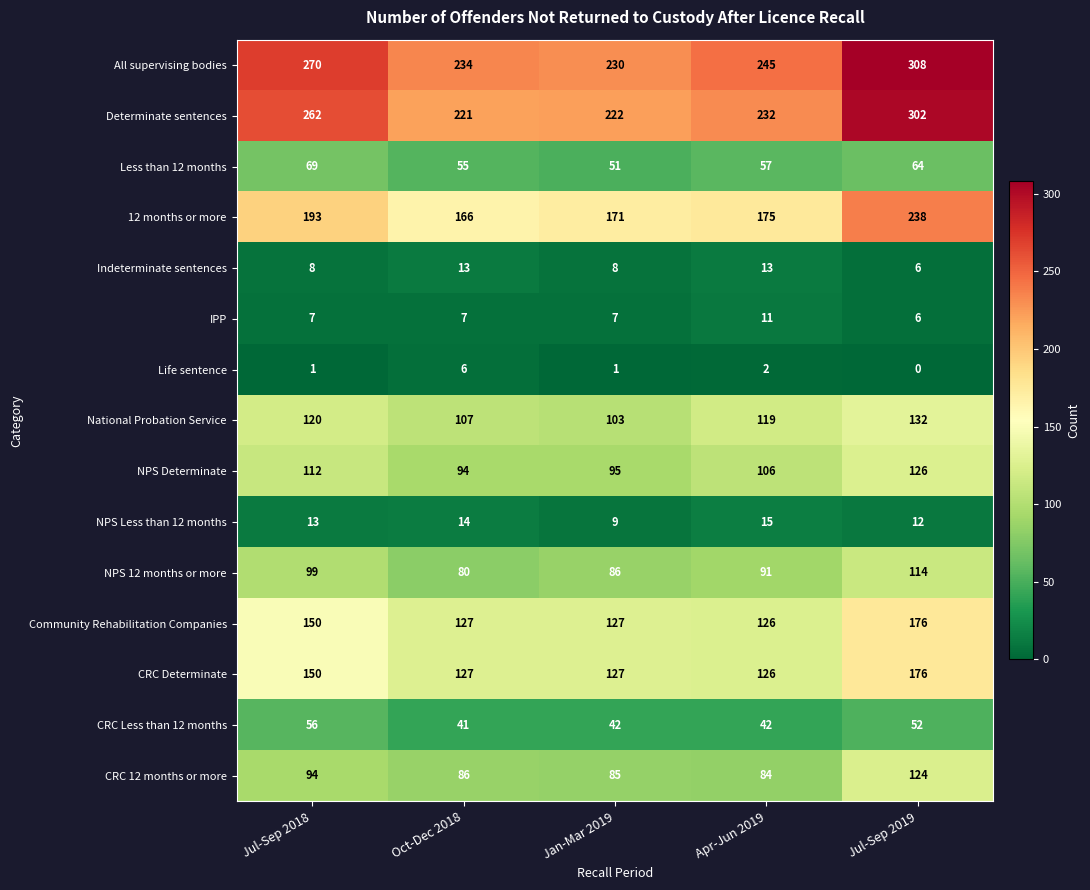

How many series are shown in this chart?

15